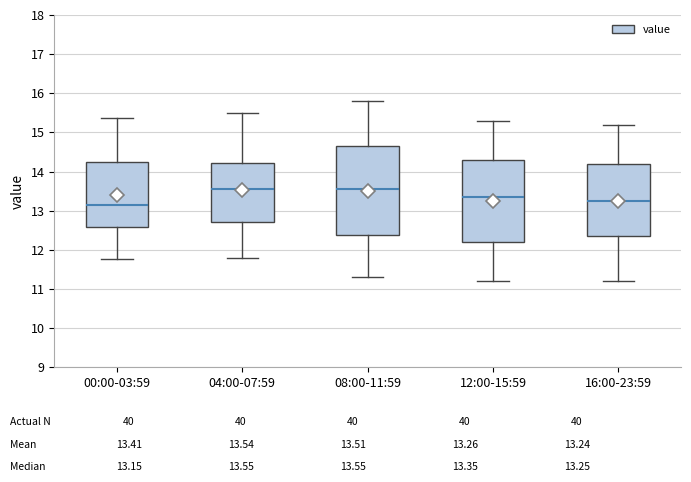

Where is the upper edge of the box for 00:00-03:59 on the y-axis? The values are not printed on the chart, so give them approximately, as read against the axis.

14.2